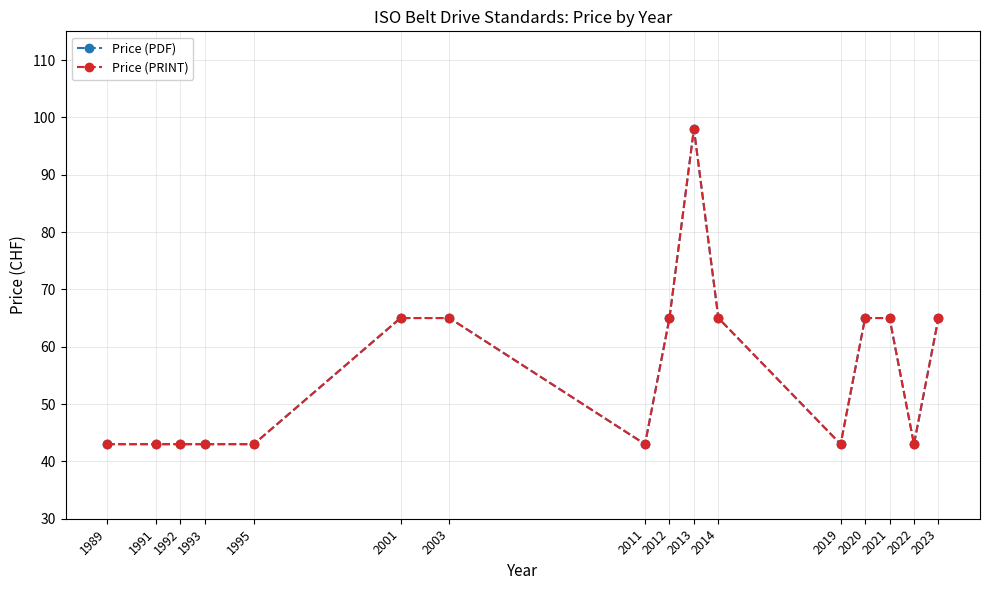

Is this an area chart (filled region under the line)?

No